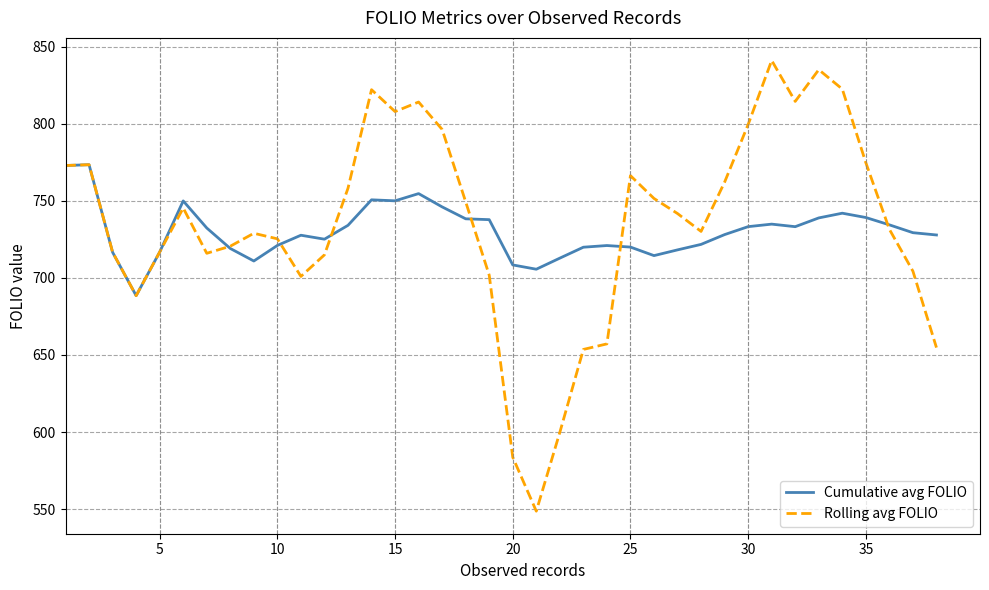

Which series has the widest spread of values?

Rolling avg FOLIO